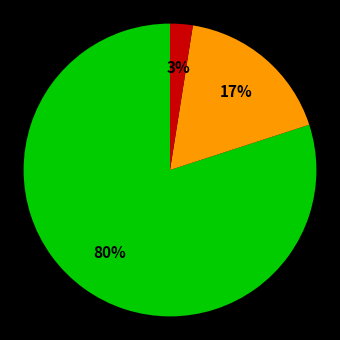

Is there a majority slice in this chart?

Yes